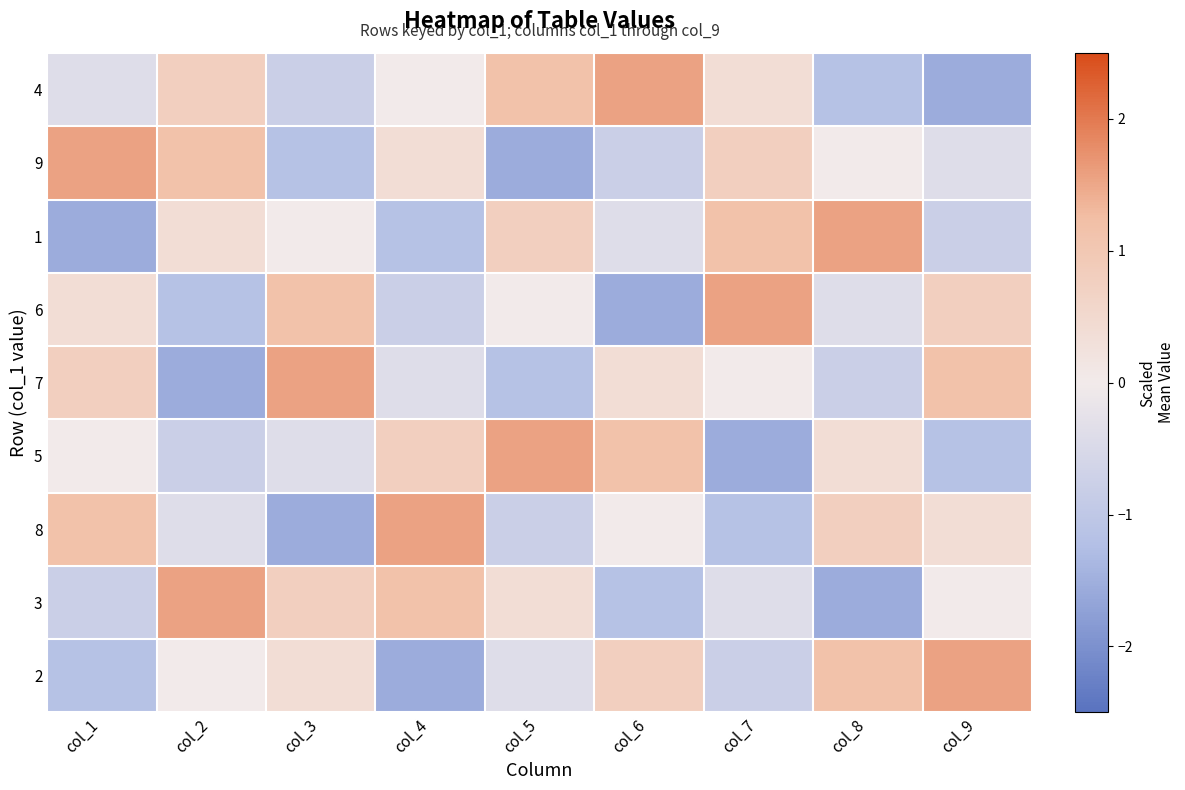

What is the maximum value shown in the chart?

1.5